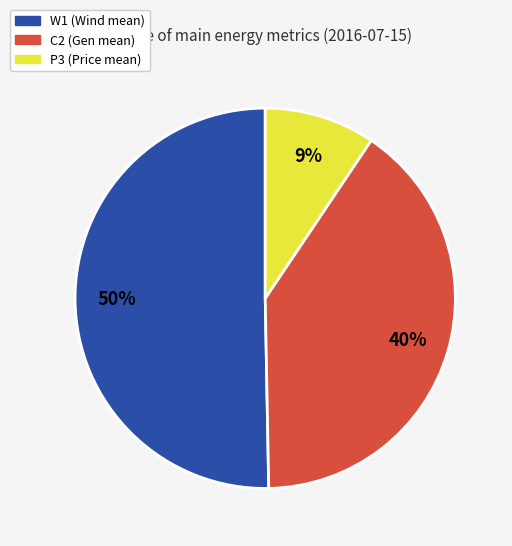

To the nearest percent, what is the average slice percentage?

33%